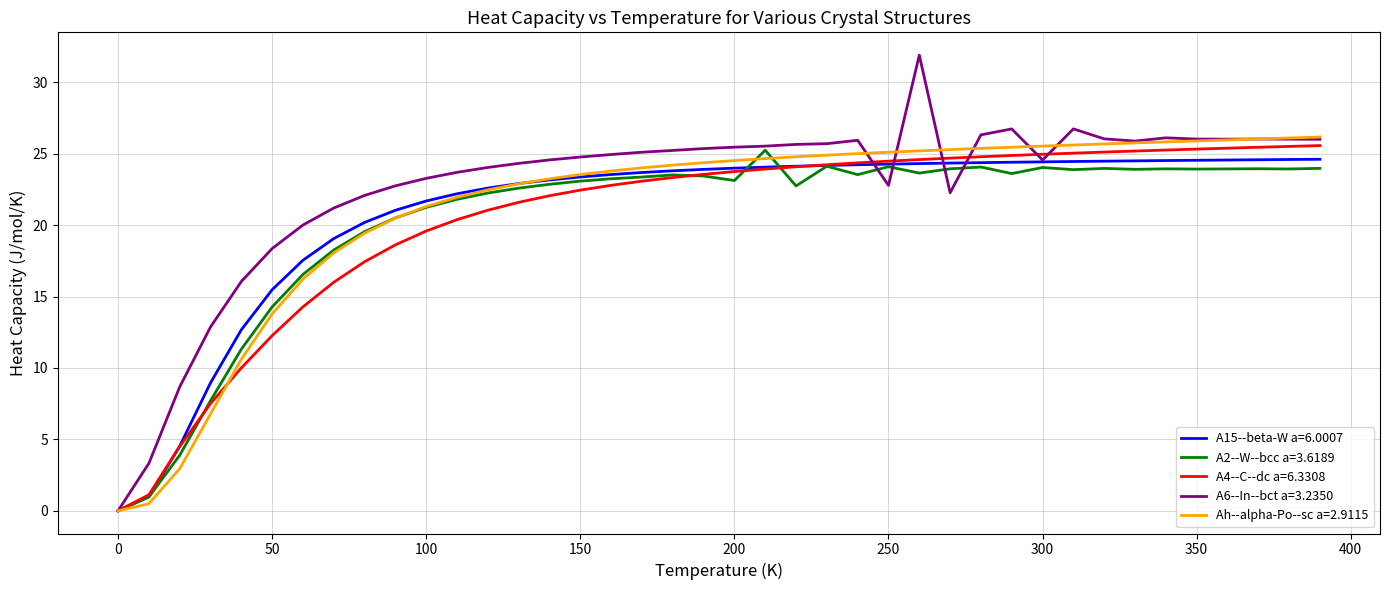

Which series has the largest range (max minus min)?

A6--In--bct a=3.2350